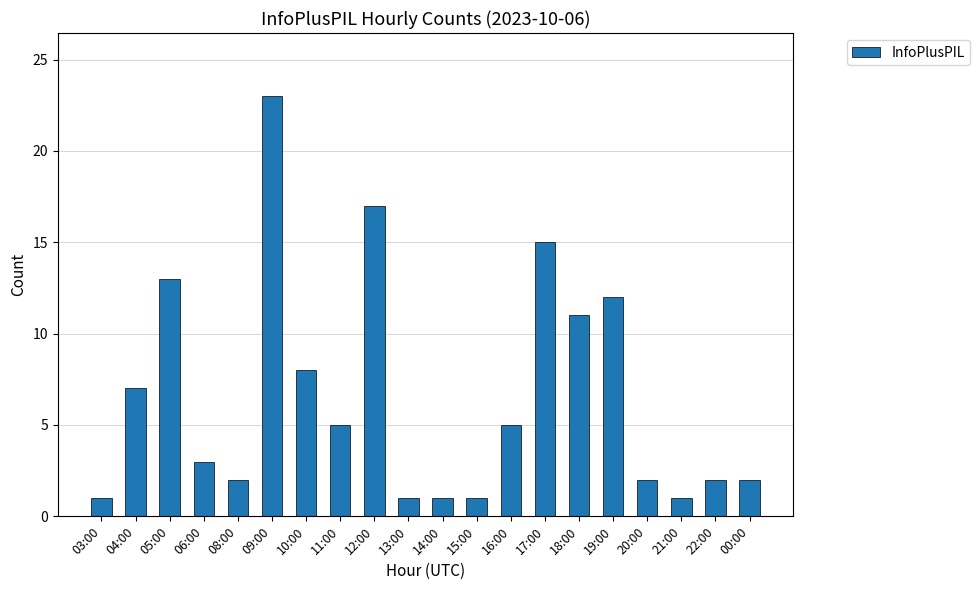

What is the maximum value shown in the chart?

23